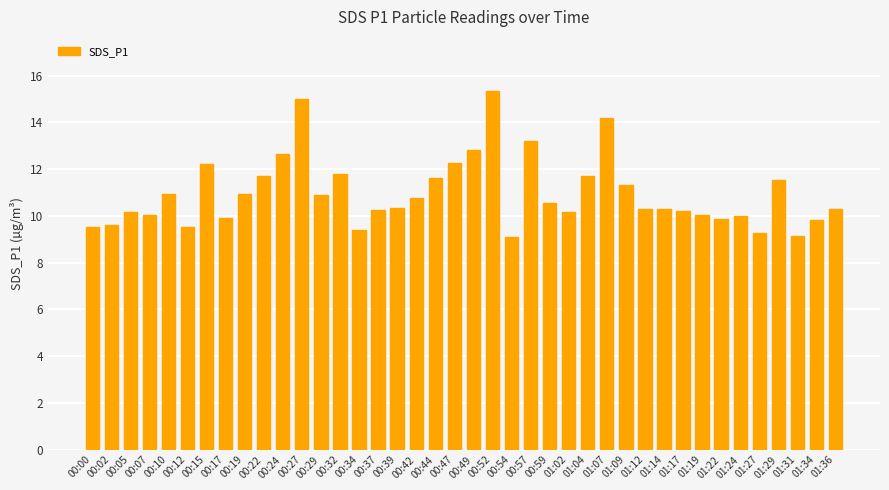

The chart shows a value of 10.3 at 00:39. True or false?

True